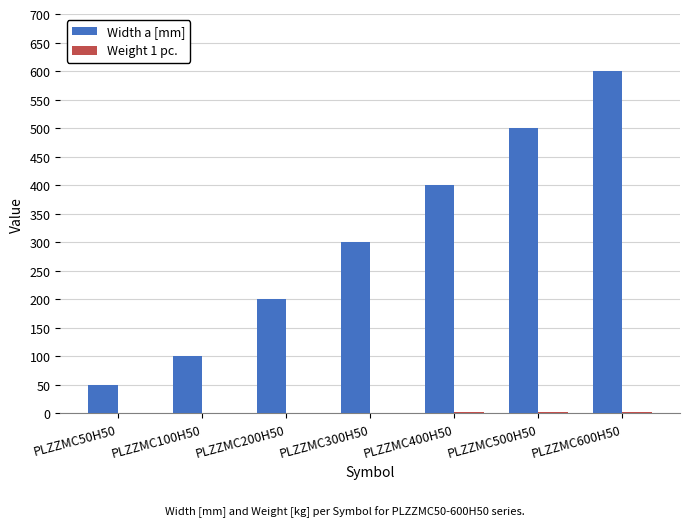

What is the total value across all series at PLZZMC300H50?

301.6